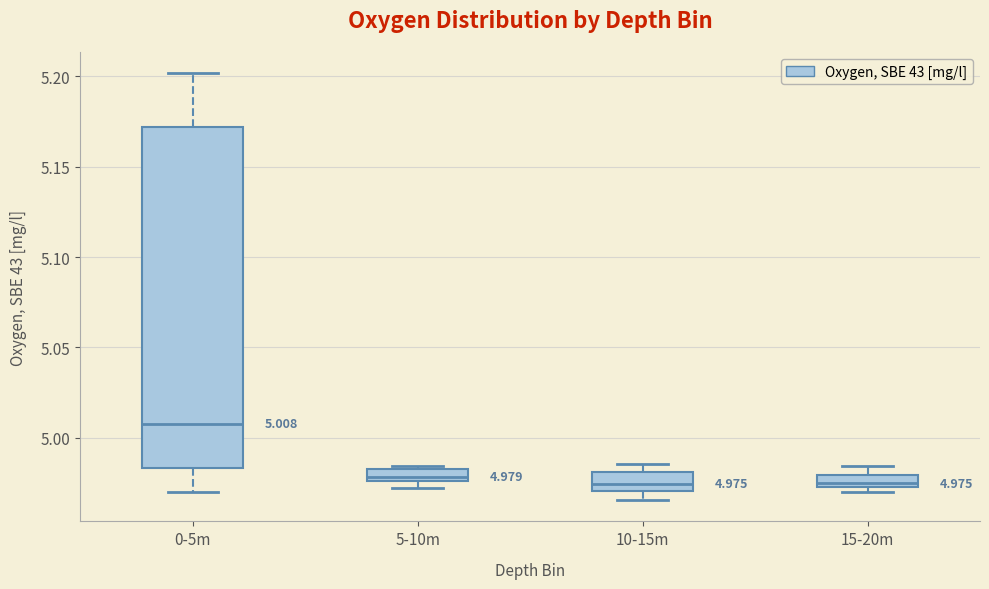

Which box is the tallest, from its lower edge to its upper edge?

0-5m